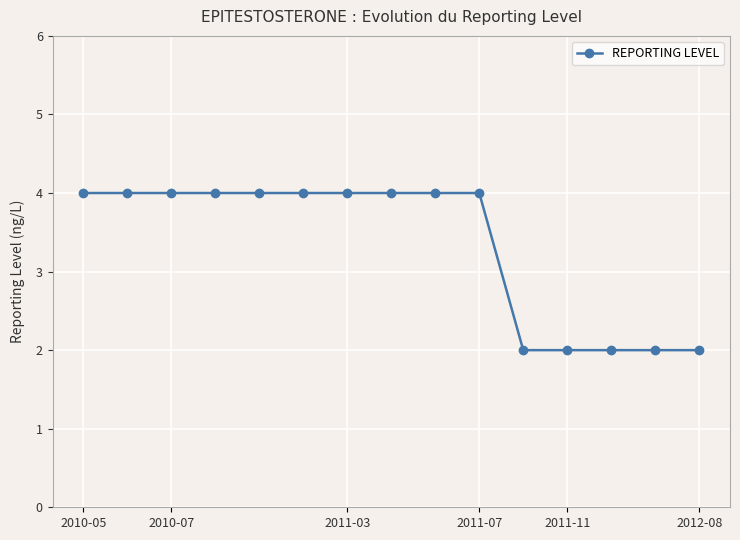

What is the value of the 9th point from the left?

4